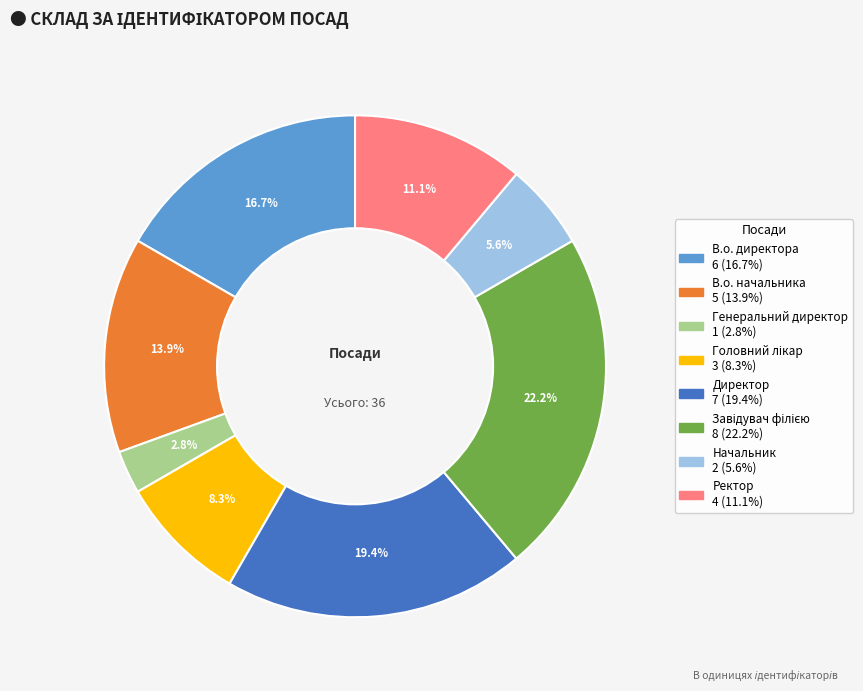

What is the smallest slice in the pie chart?

Генеральний директор